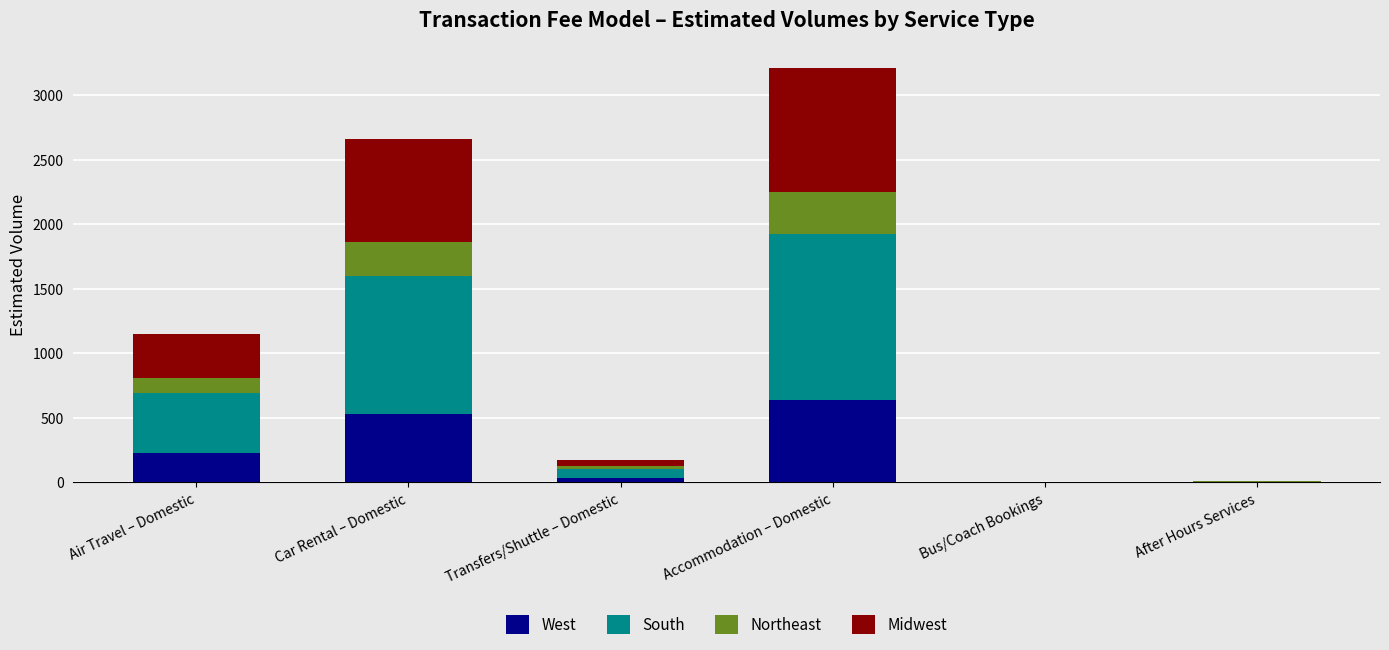

Does the chart contain stacked bars?

Yes